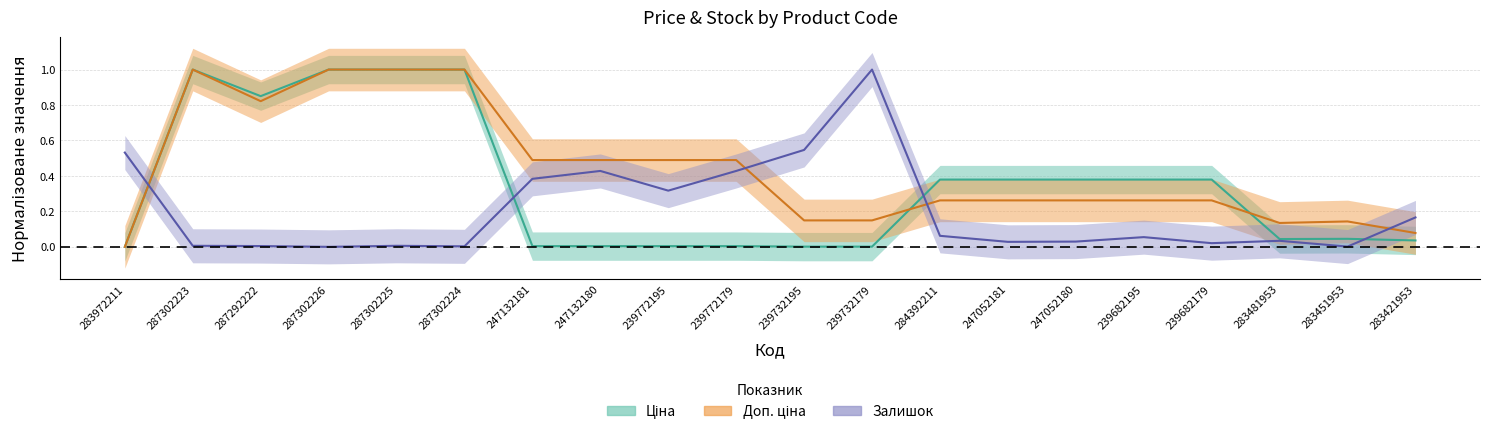

What are all the series names shown in the legend?

Ціна, Доп. ціна, Залишок